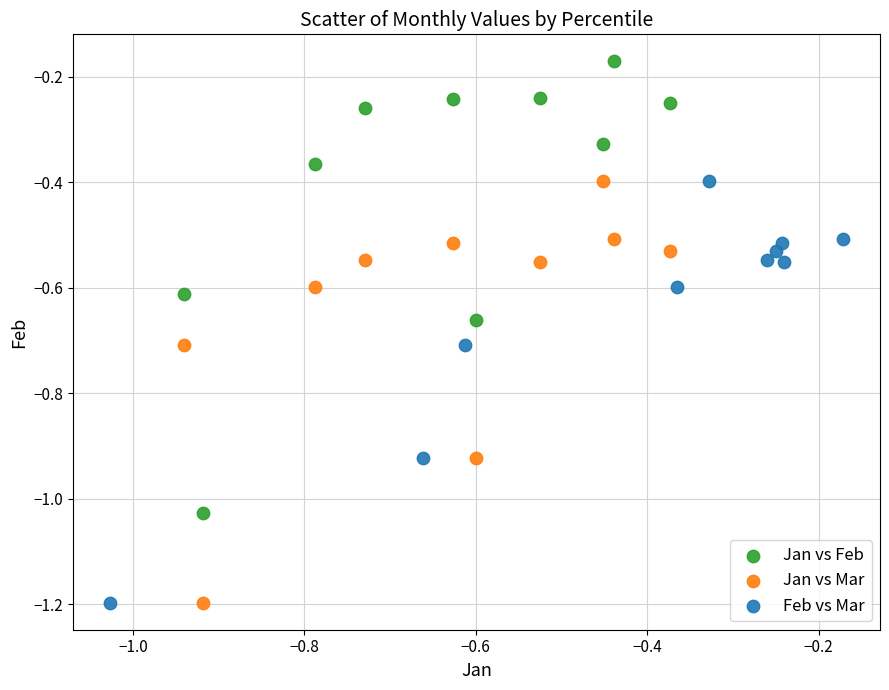

Which series reaches the maximum Y coordinate?

Jan vs Feb